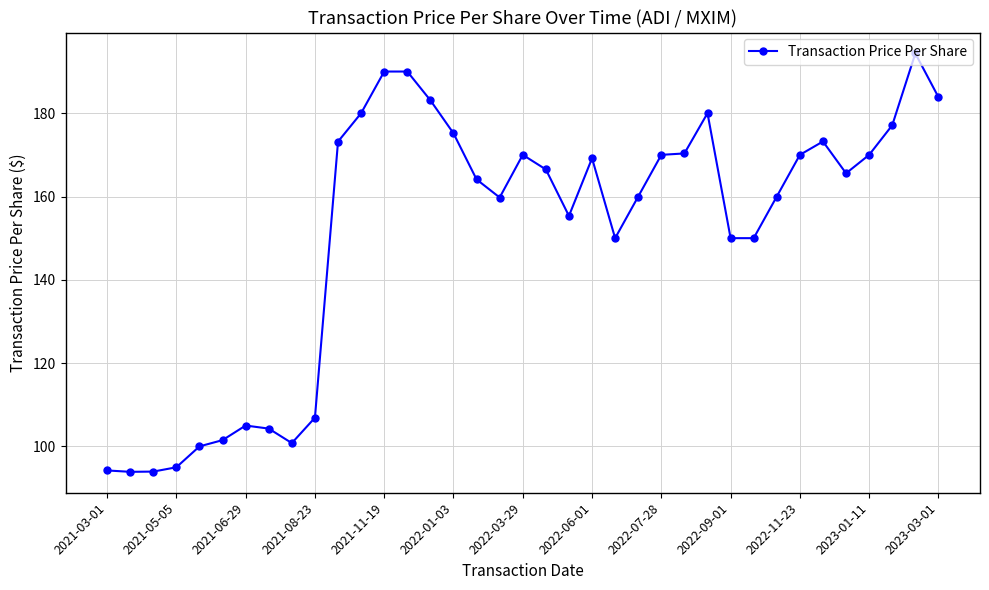

True or false: there are more than 2 points higher than both neighbors.

True